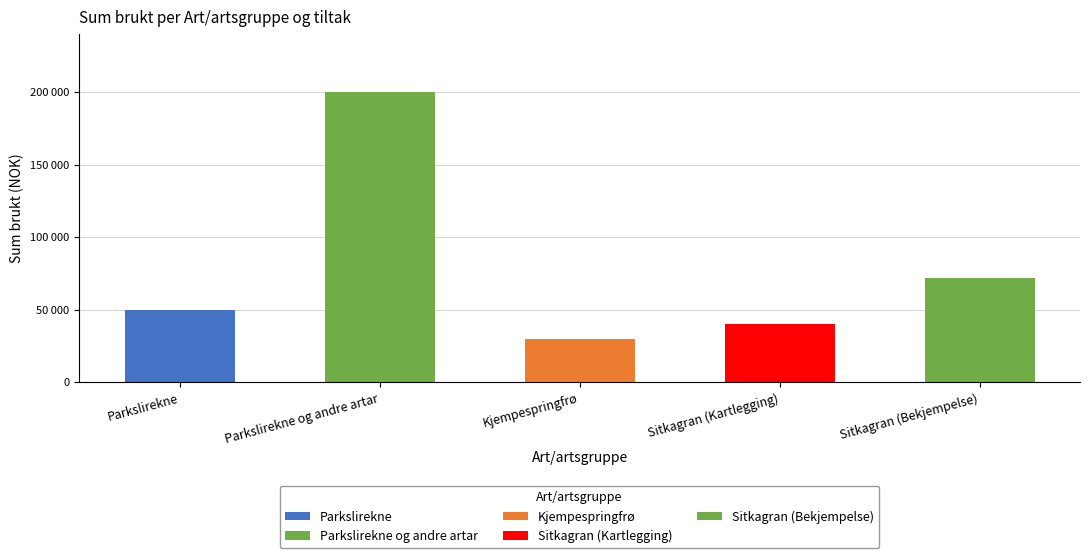

What is the smallest value displayed?

30000